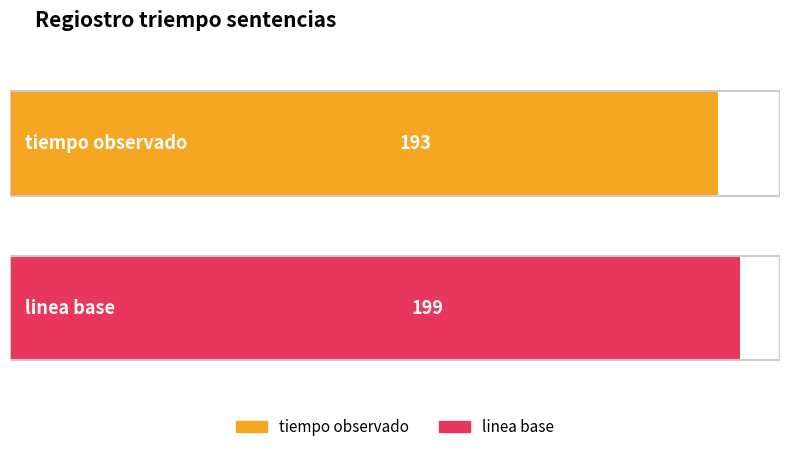

What is the average value?

196